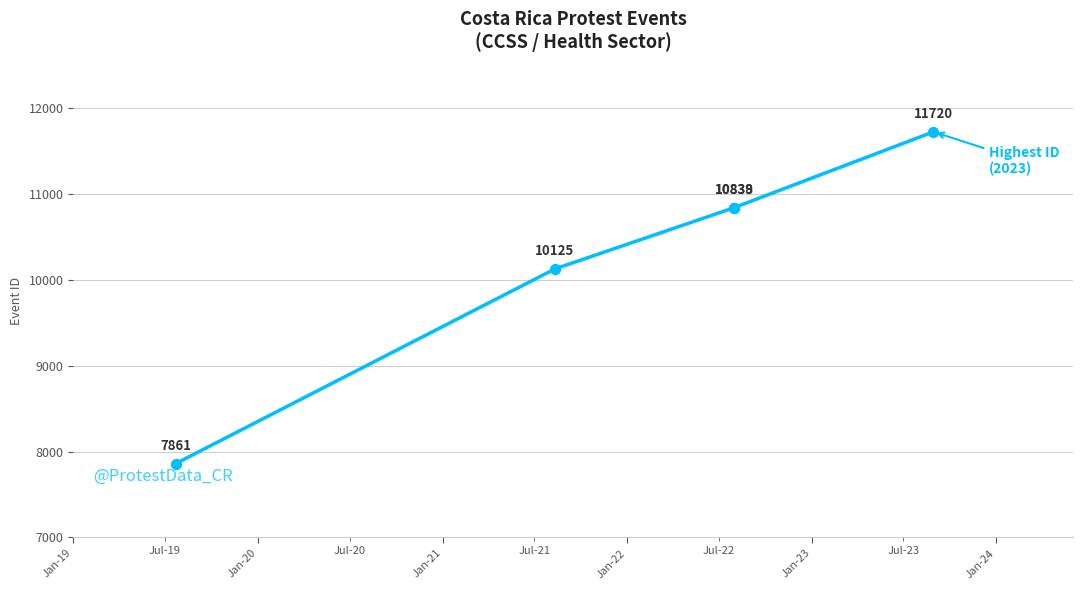

What is the change in value from Jan-21 to Jan-23?

+882